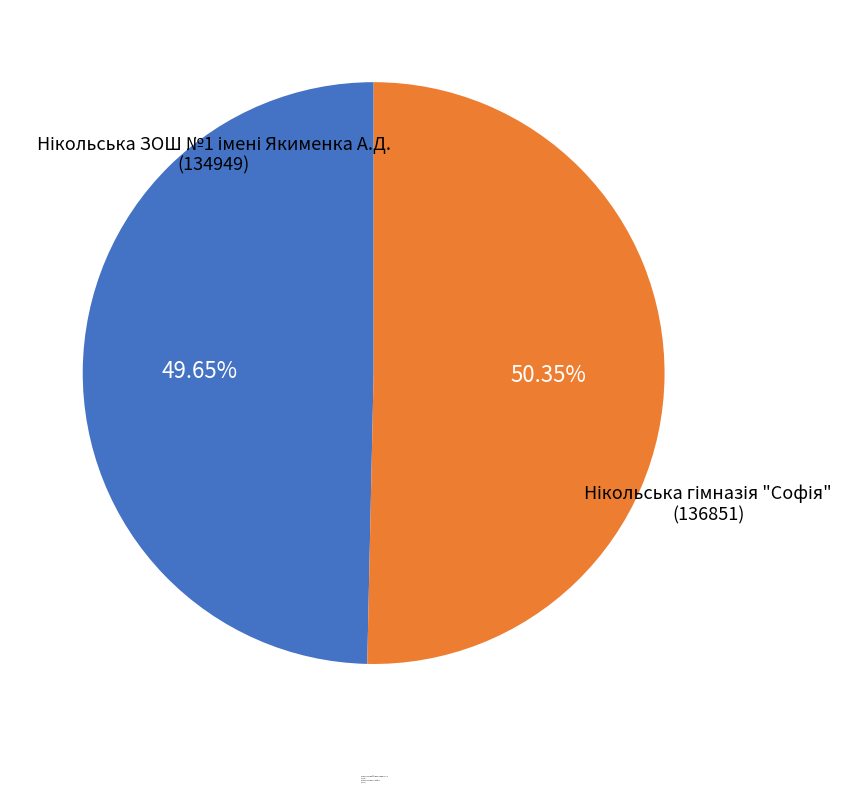

Is there a majority slice in this chart?

Yes